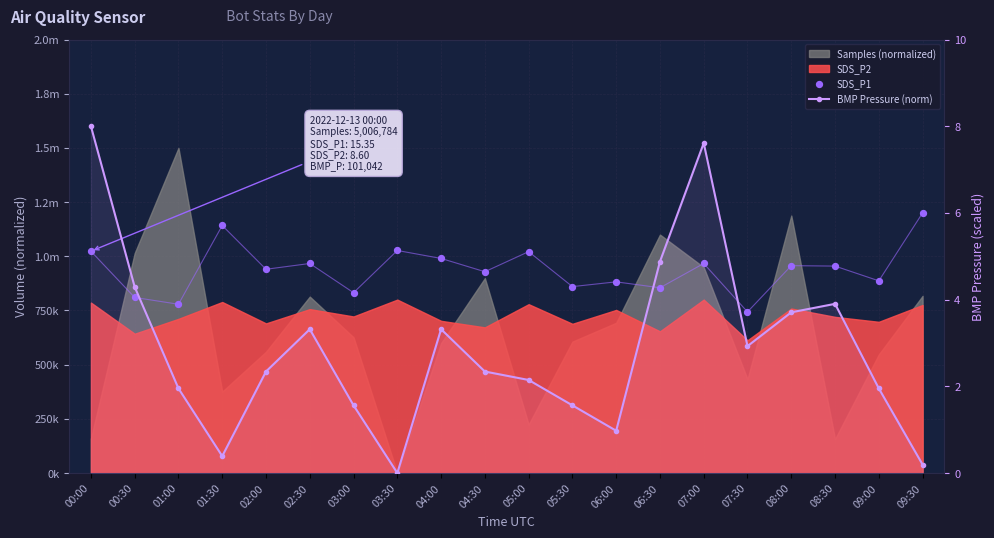

At how many categories does at least one series exceed 429001?

20